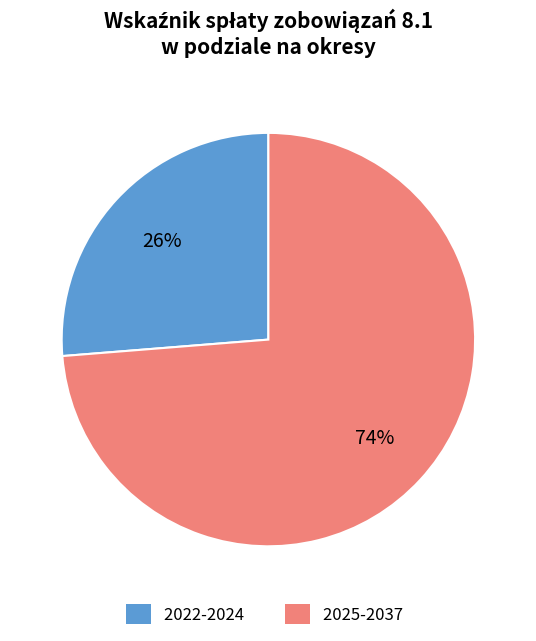

What is the majority slice?

2025-2037